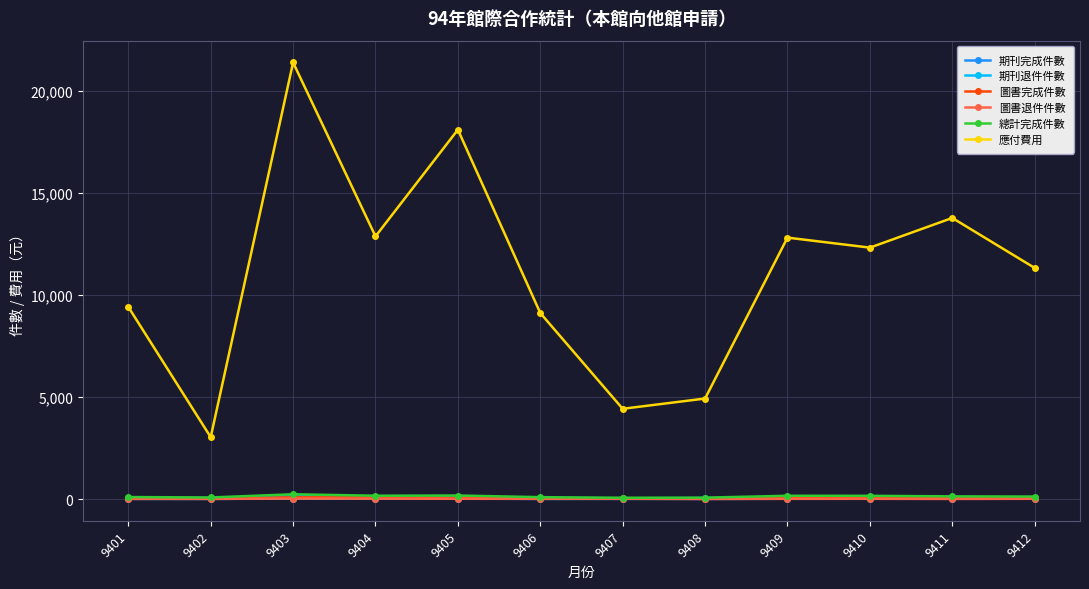

What is the minimum value shown in the chart?

2